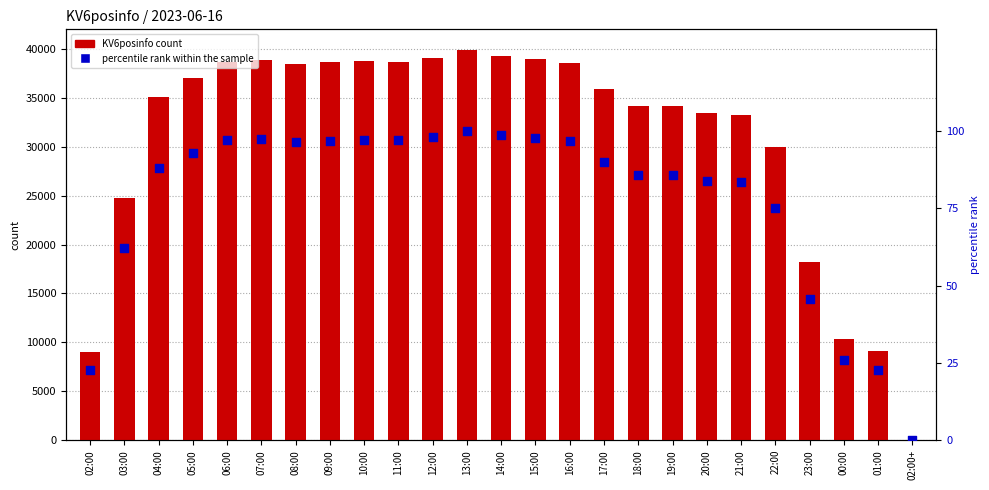

What is the total value across all series at 15:00?

39054.8